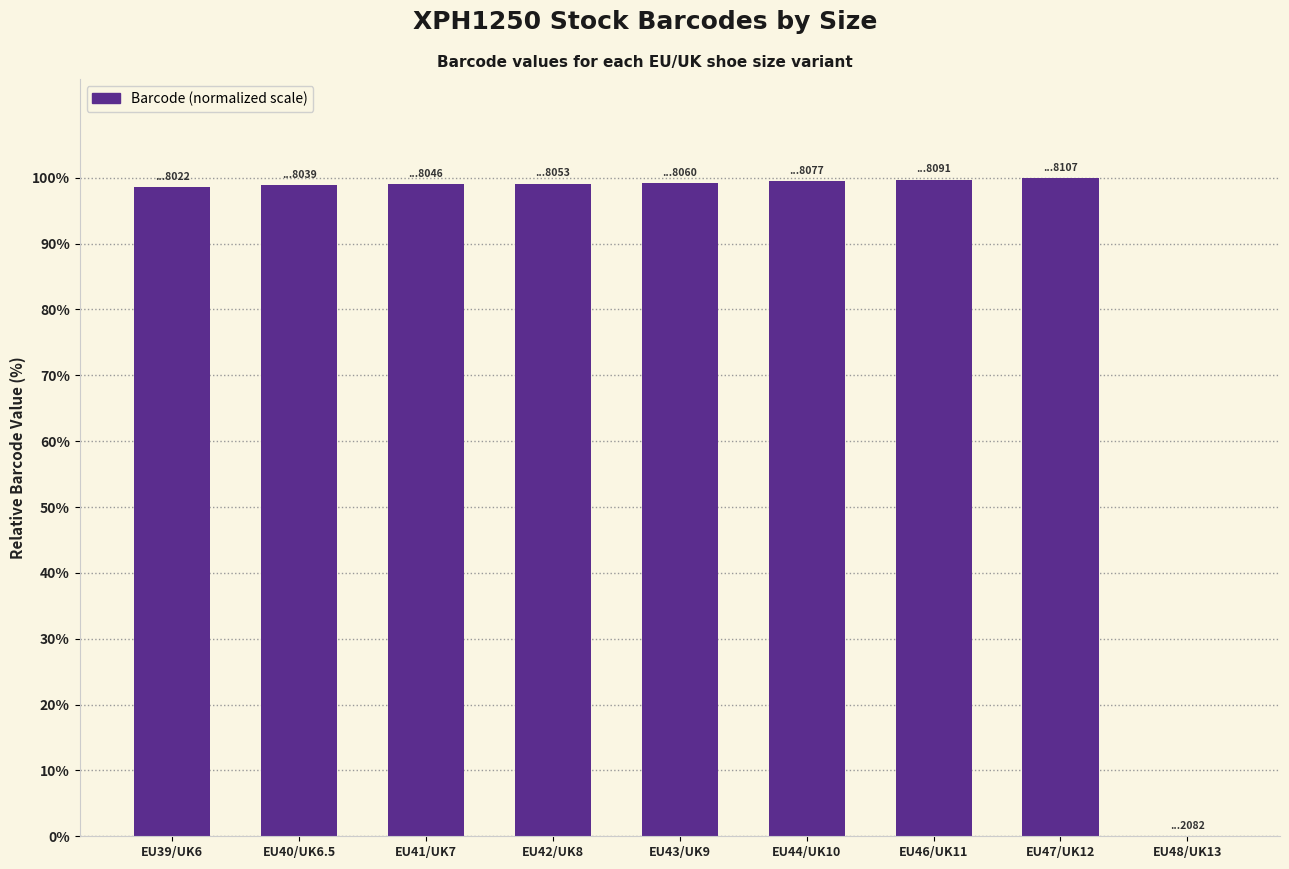

What is the sum of all values?

794.0